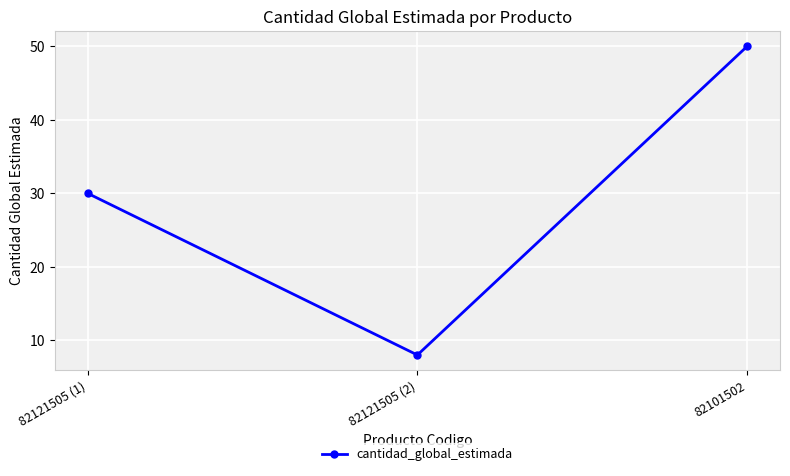

What is the difference between the values at 82101502 and 82121505 (2)?

42